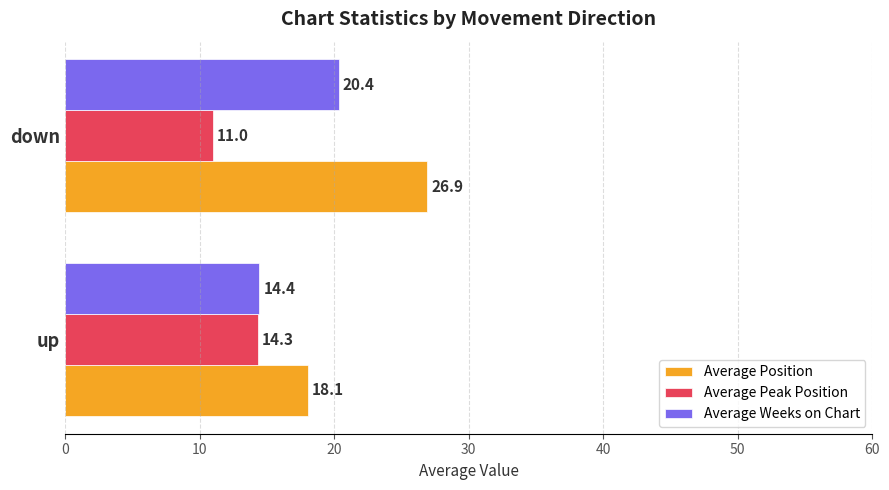

True or false: Average Weeks on Chart has a value of 36.6 at down.

False